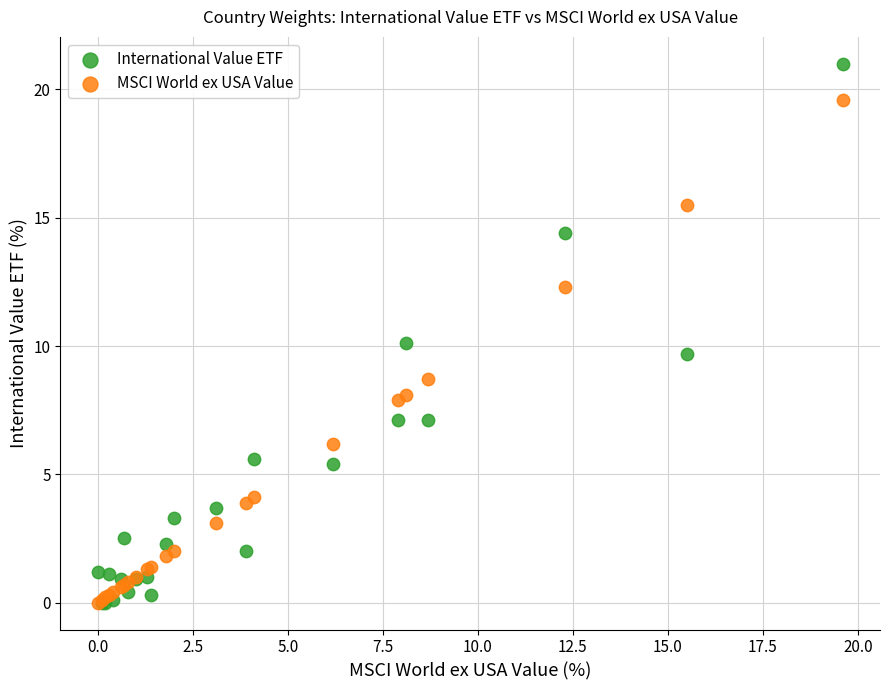

In the MSCI World ex USA Value series, what Y value is closest to 9?

8.7